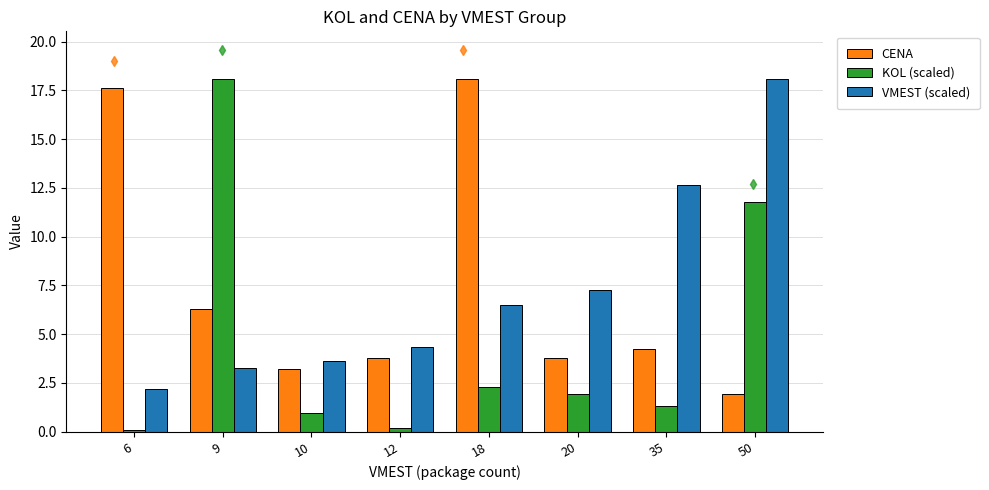

Which series changed the most between 9 and 10?

KOL (scaled)